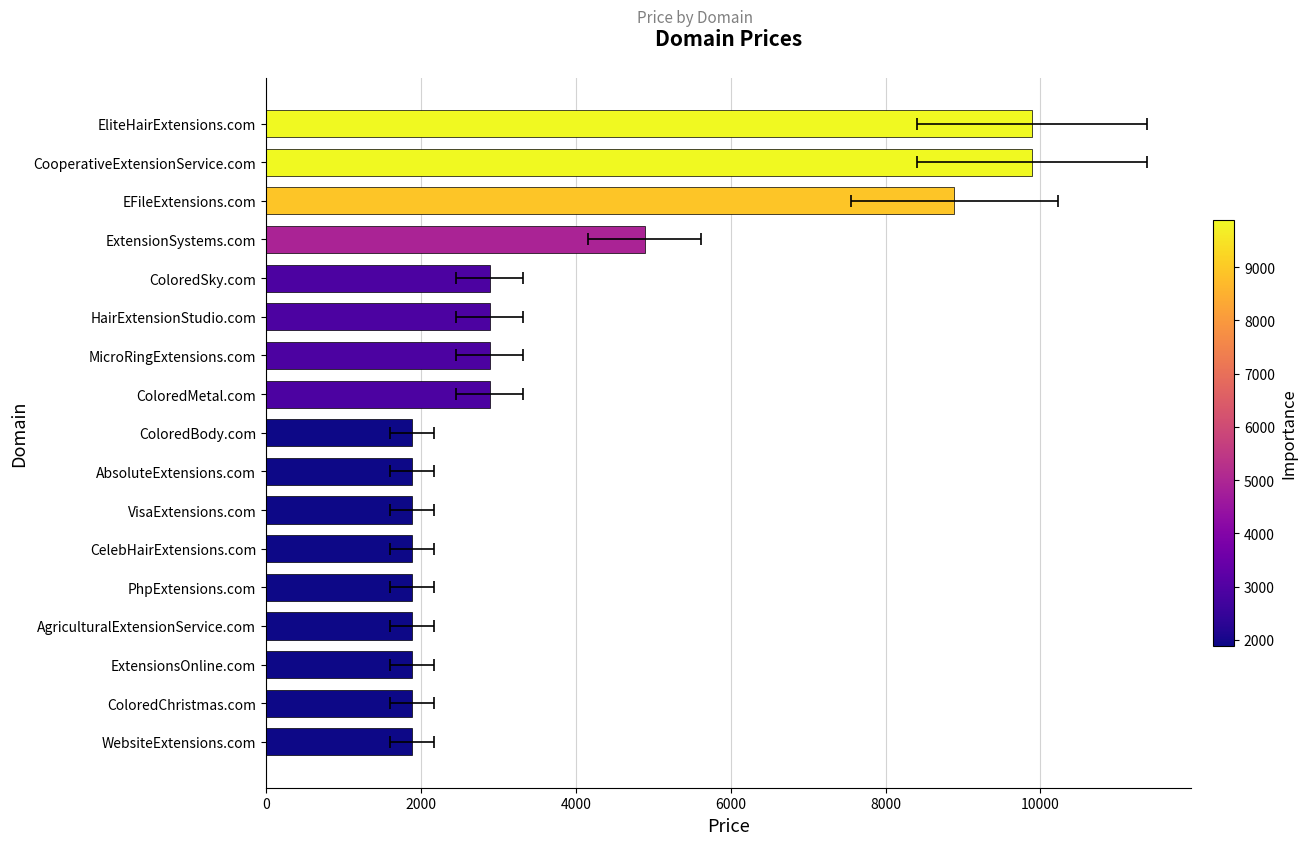

Are the bars horizontal?

Yes